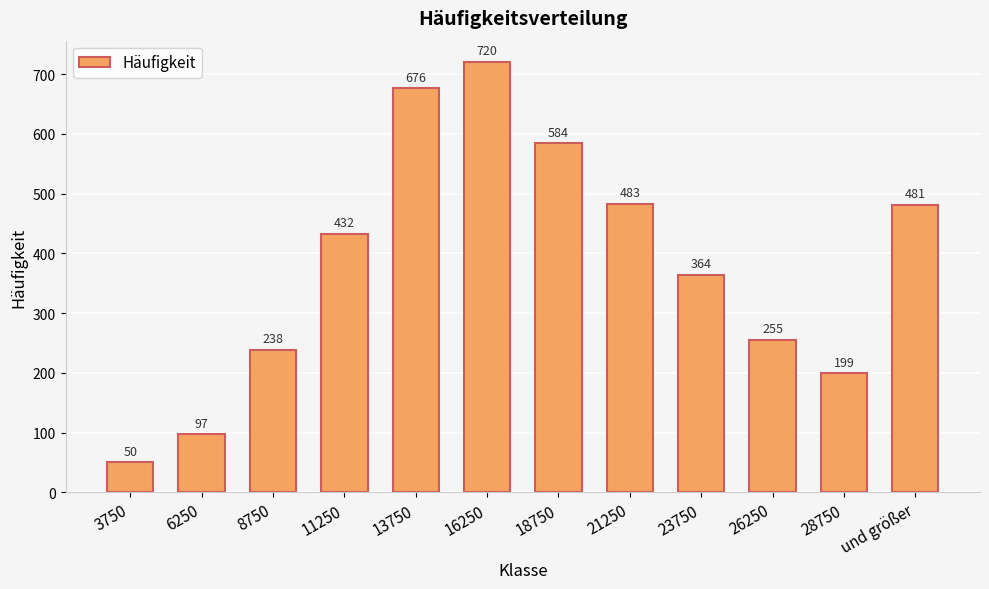

Read the value at 13750, to the nearest 10.

680